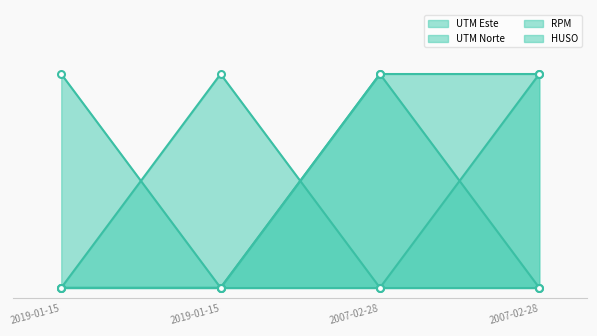

True or false: UTM Este and RPM cross at least once.

True